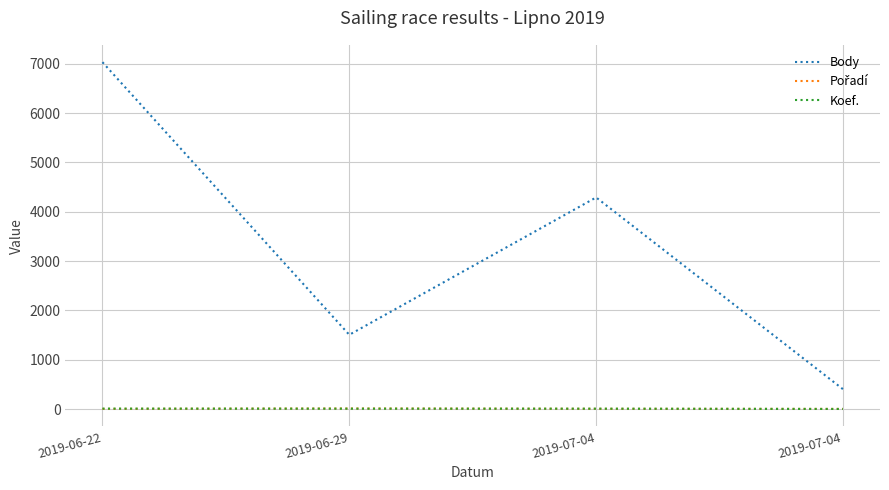

Count the number of data series in this chart.

3